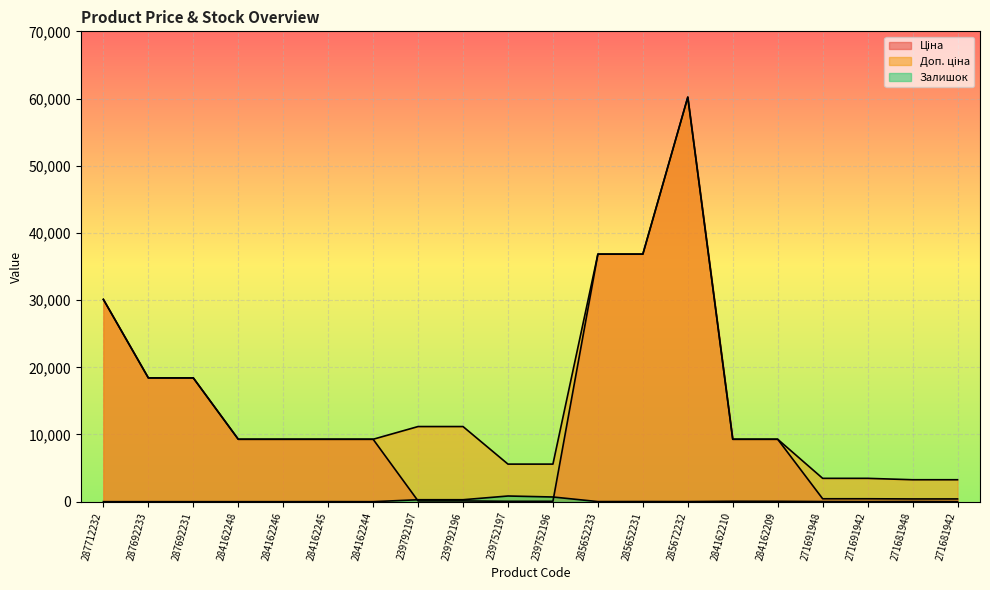

Between 239792196 and 285672232, which series saw the biggest shift?

Ціна